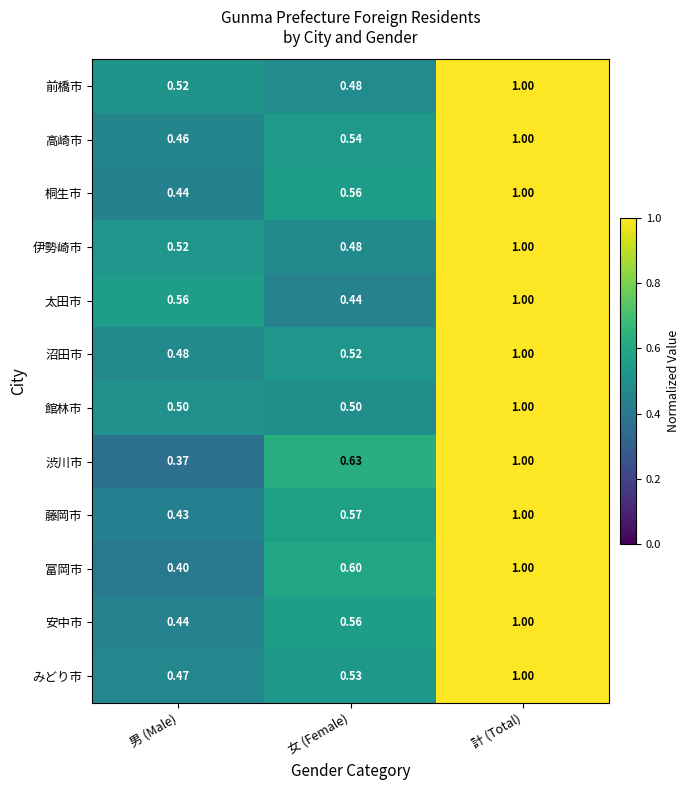

At which label does 沼田市 reach its minimum?

男 (Male)